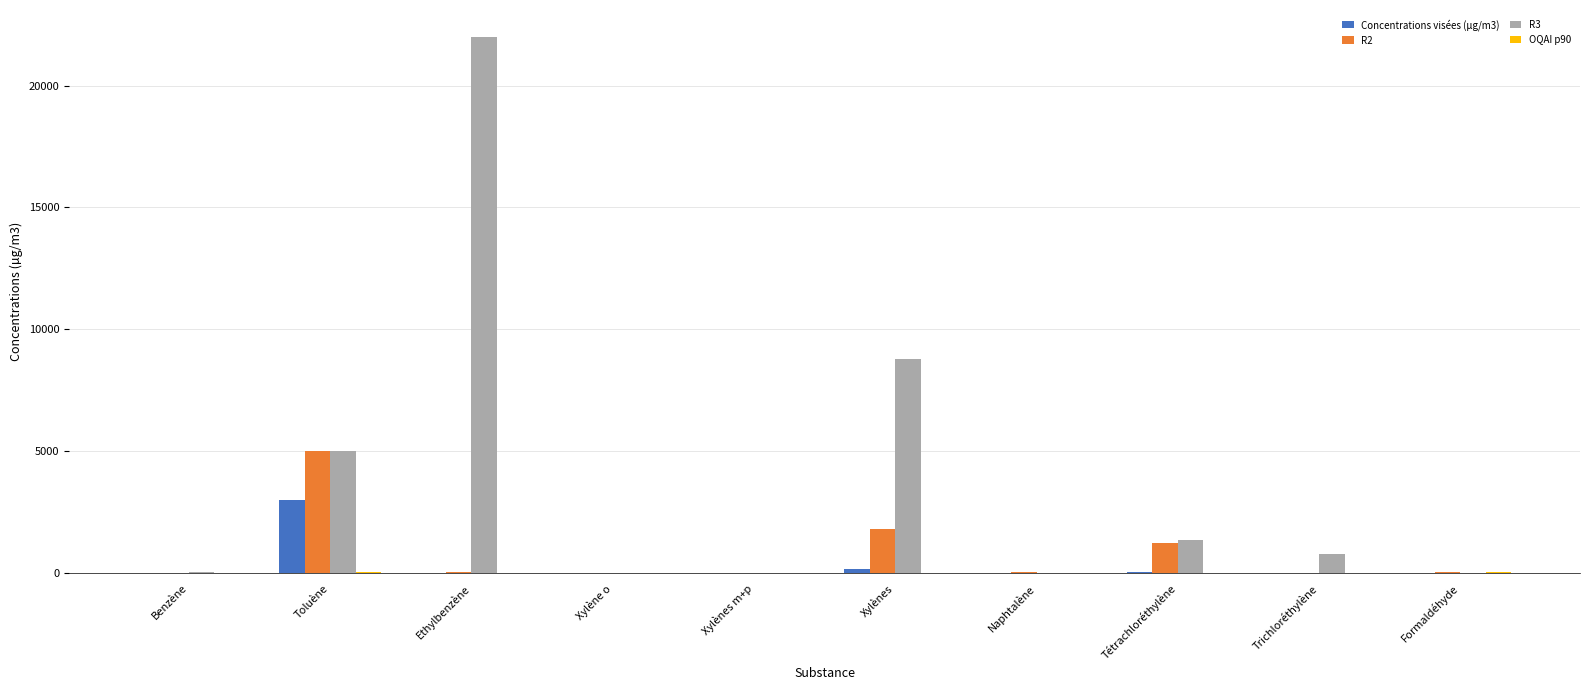

Which series has the largest total across all categories?

R3